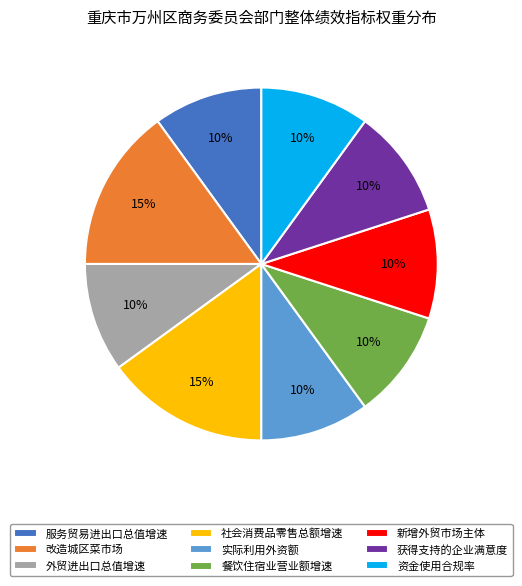

Count the number of slices in the pie.

9